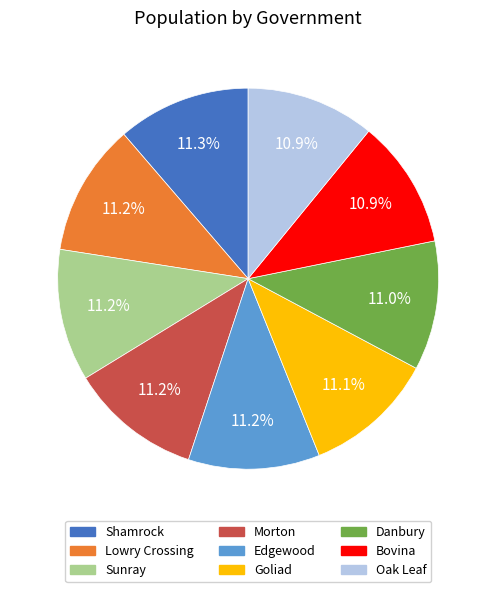

What is the ratio of the value at Lowry Crossing to the value at Sunray?

1.0